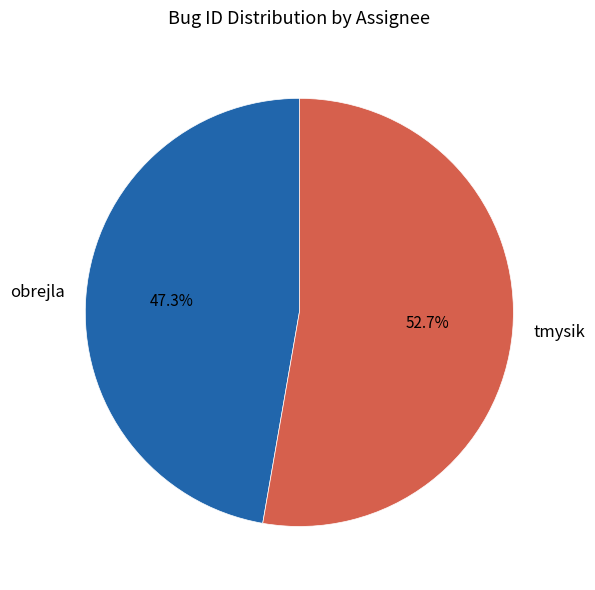

How many slices are in this pie chart?

2